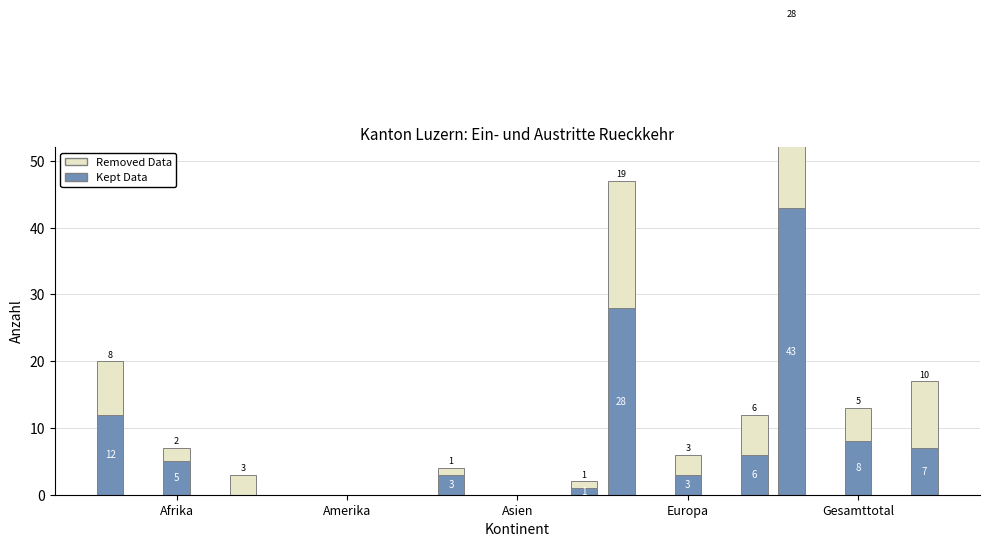

What is the difference between the maximum and minimum values in the Removed Data series?

28